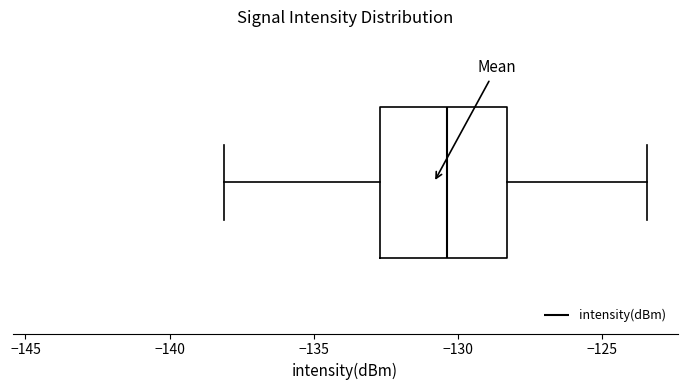

Where does the right whisker of the box end on the x-axis? The values are not printed on the chart, so give them approximately, as read against the axis.

-123.5